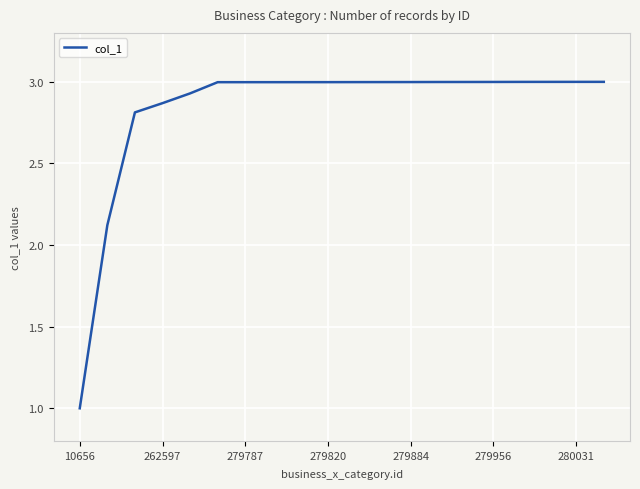

Is this an area chart (filled region under the line)?

No